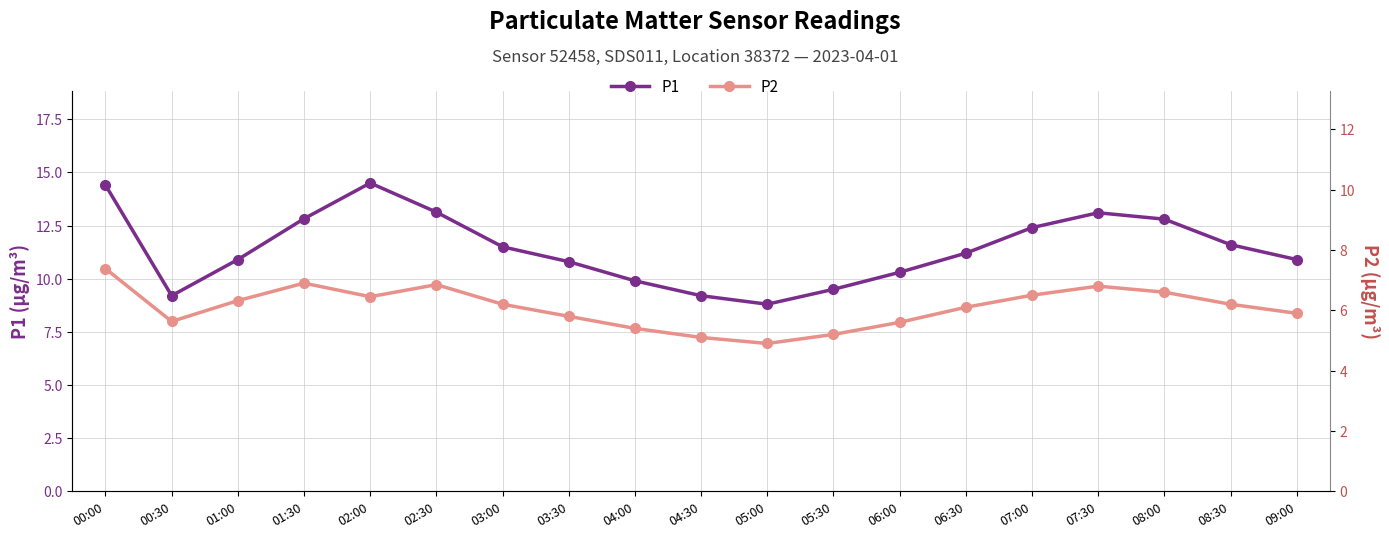

Rank the series by their maximum value, from highest to lowest.

P1, P2